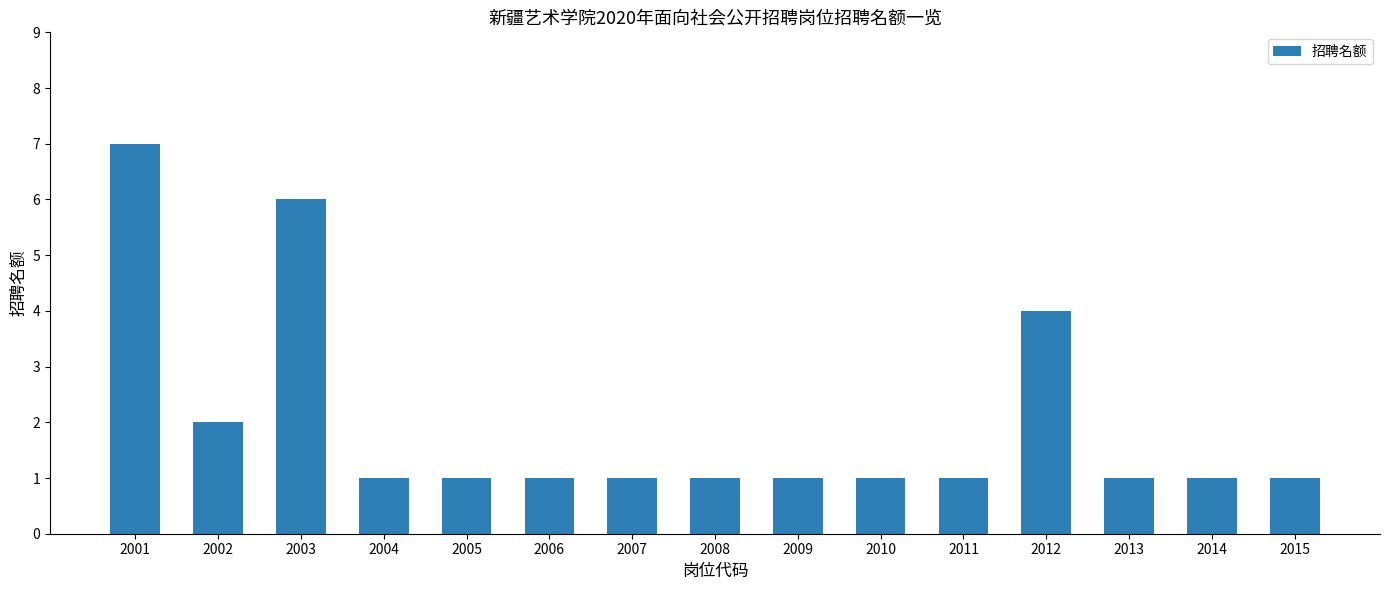

What is the difference between the maximum and second lowest values?

6